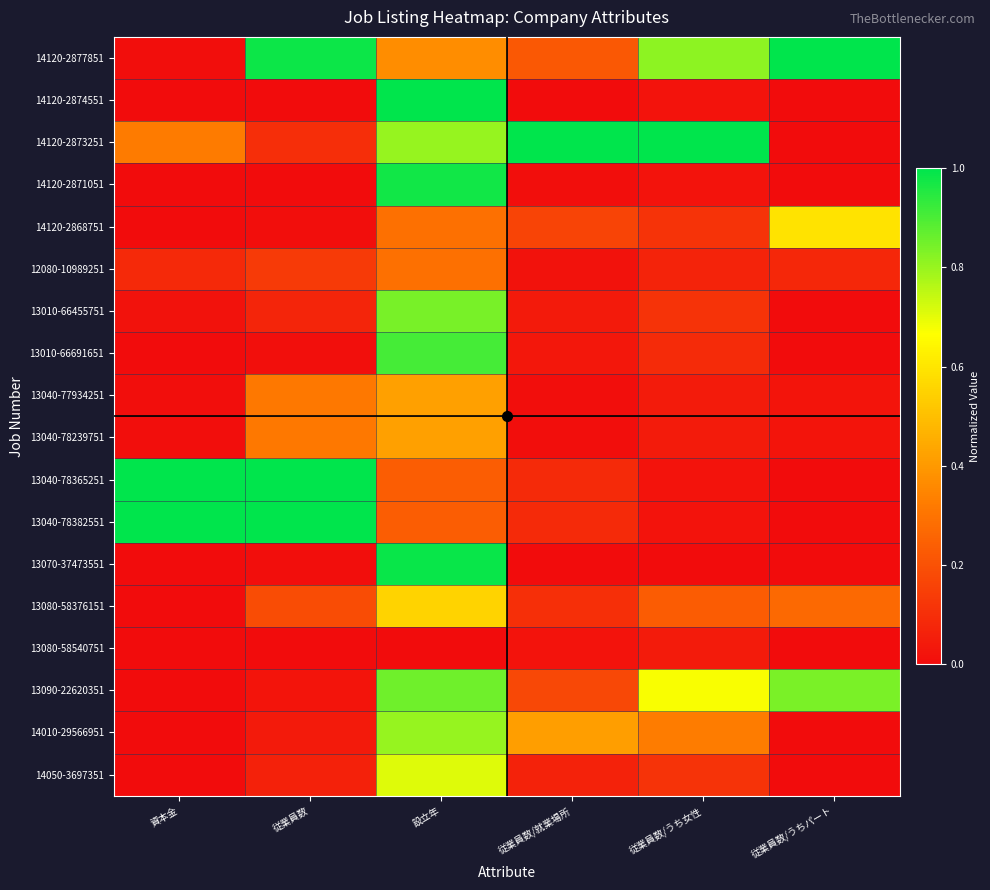

What is the total value across all series at 従業員数/うち女性?

3.8